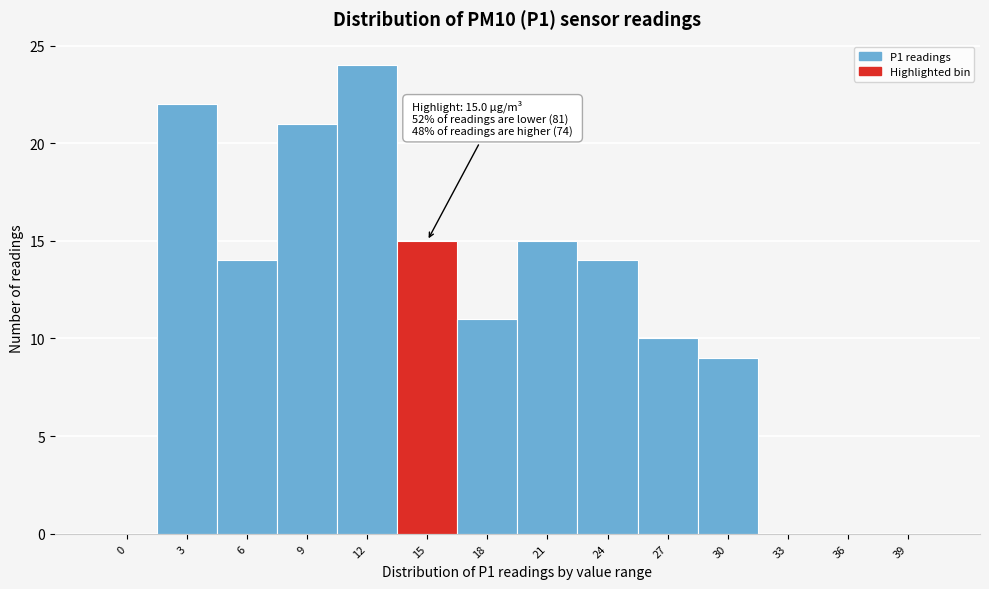

Reading right to left, list all the values displayed in this chart.

39=0	36=0	33=0	30=9	27=10	24=14	21=15	18=11	15=15	12=24	9=21	6=14	3=22	0=0